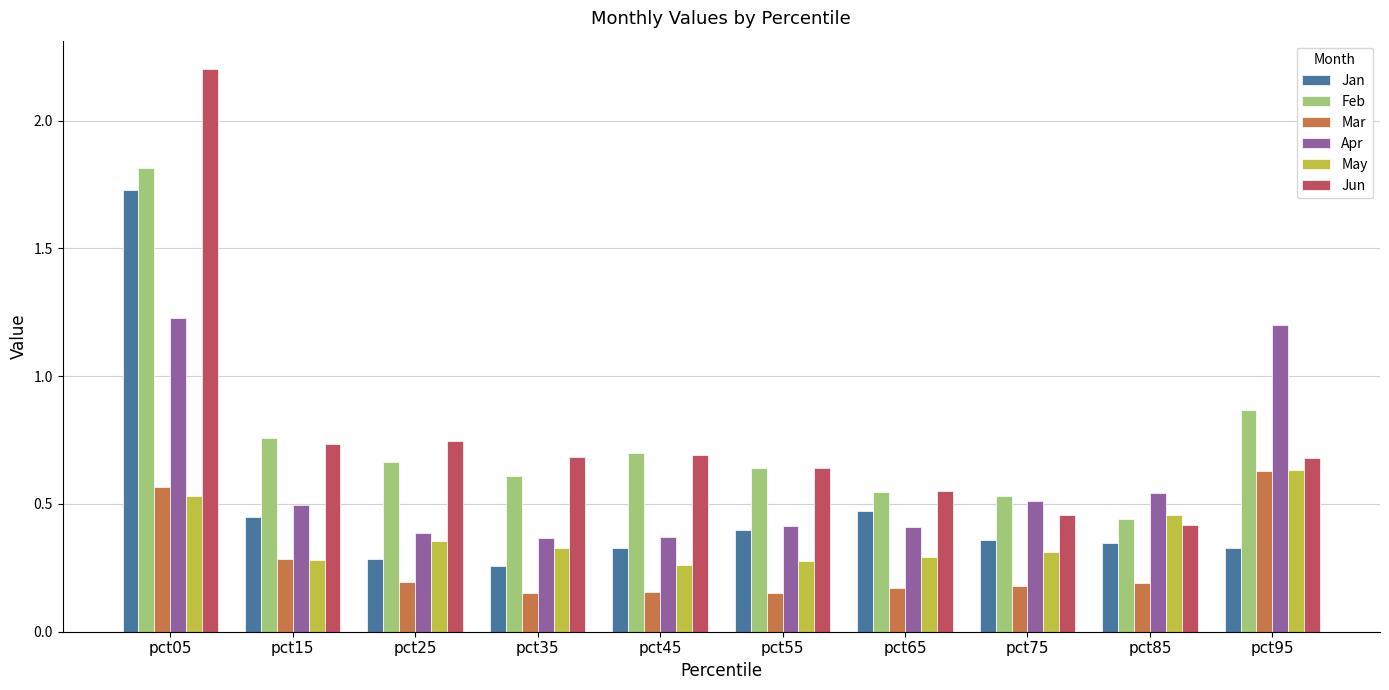

Are the bars grouped side by side (vs. stacked)?

Yes